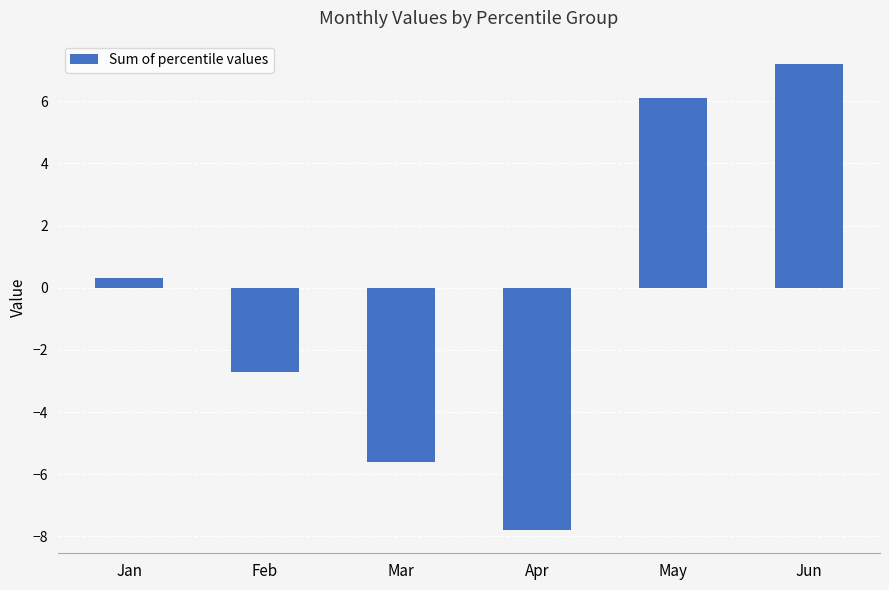

Rank the categories by value from highest to lowest.

Jun, May, Jan, Feb, Mar, Apr